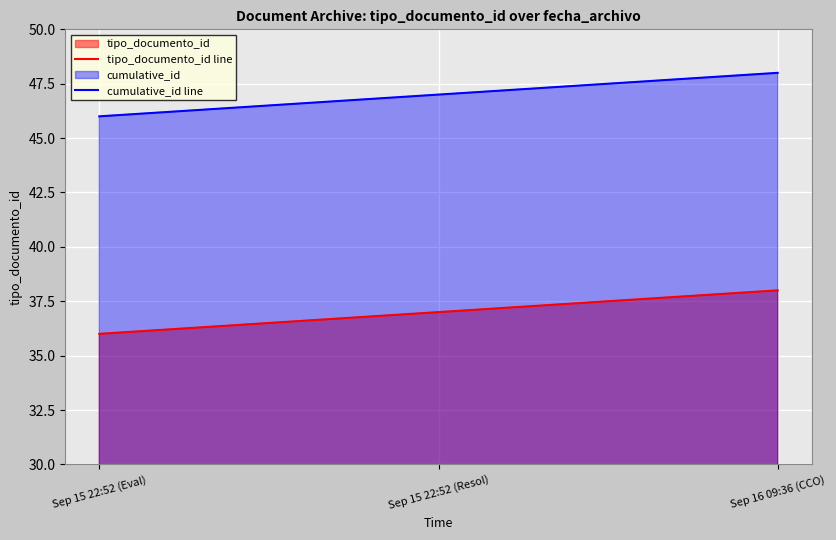

List the labels in order of cumulative_id line value, largest first.

Sep 16 09:36 (CCO), Sep 15 22:52 (Resol), Sep 15 22:52 (Eval)